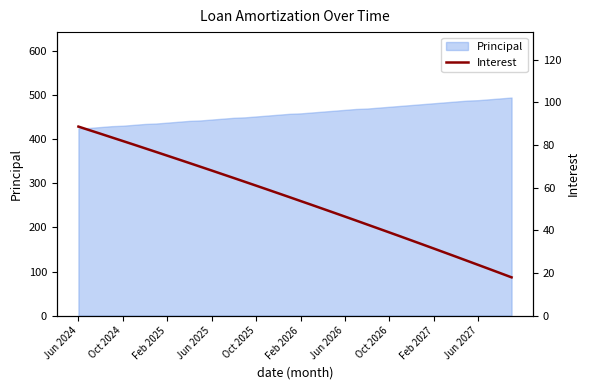

What is the highest value of the Principal series?

495